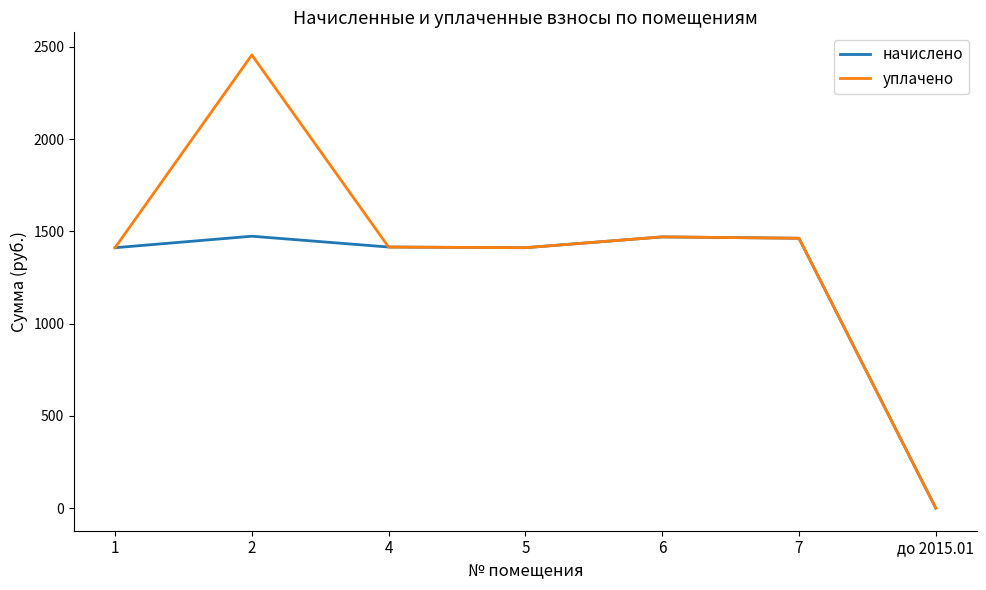

Is the value of уплачено at до 2015.01 greater than the value of начислено at 7?

No